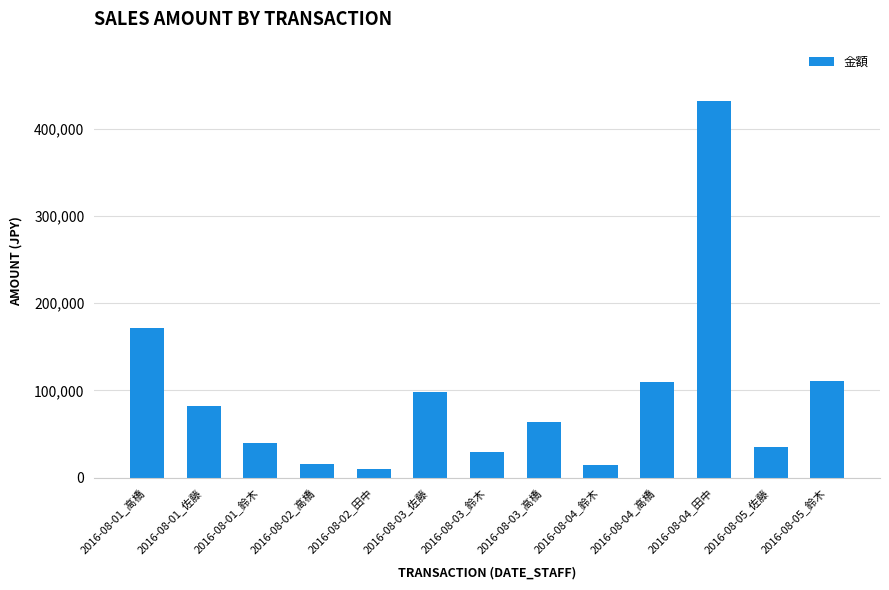

What is the label of the 12th bar from the right?

2016-08-01_佐藤